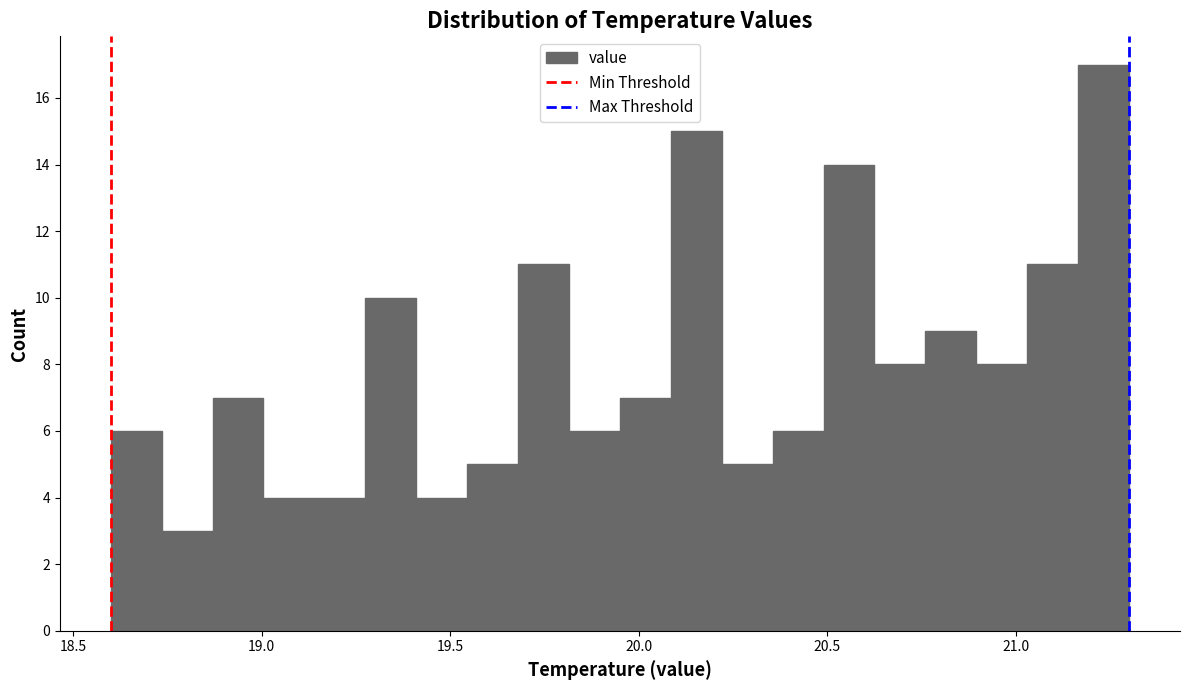

Read against the x-axis, roughly where is the centre of the tallest bar?

21.25